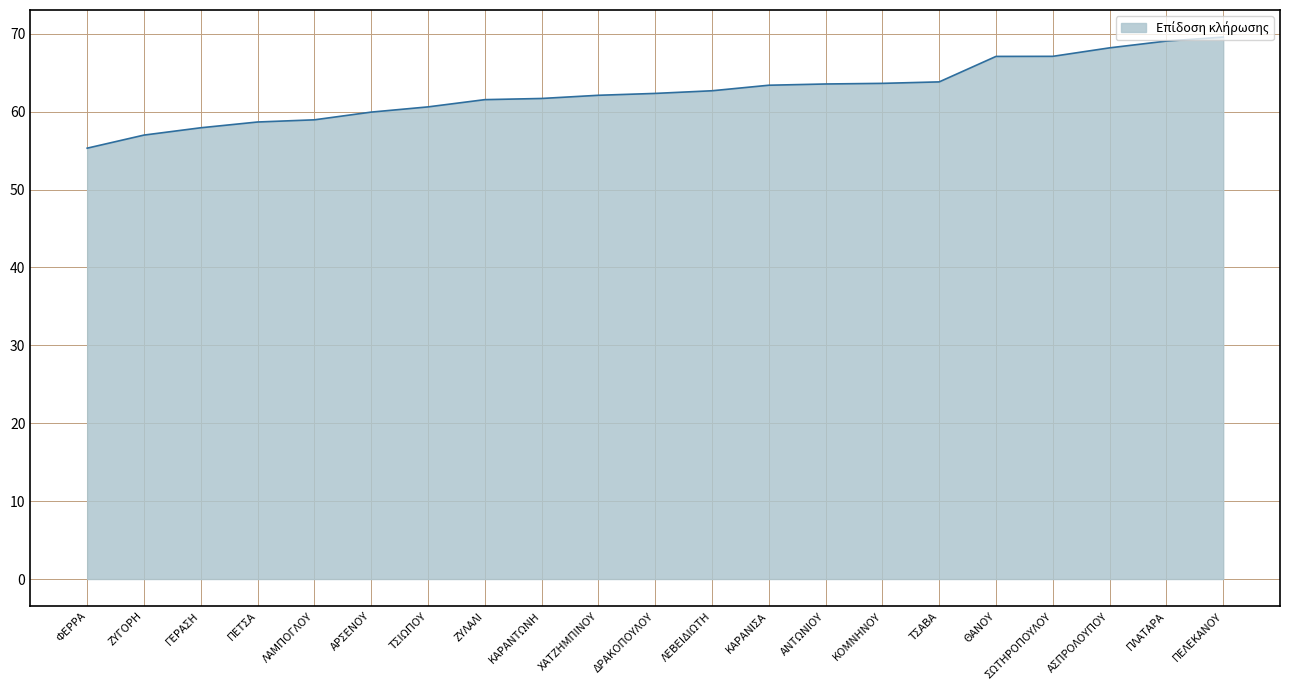

What value does the data have at ΖΥΓΟΡΗ?

57.0